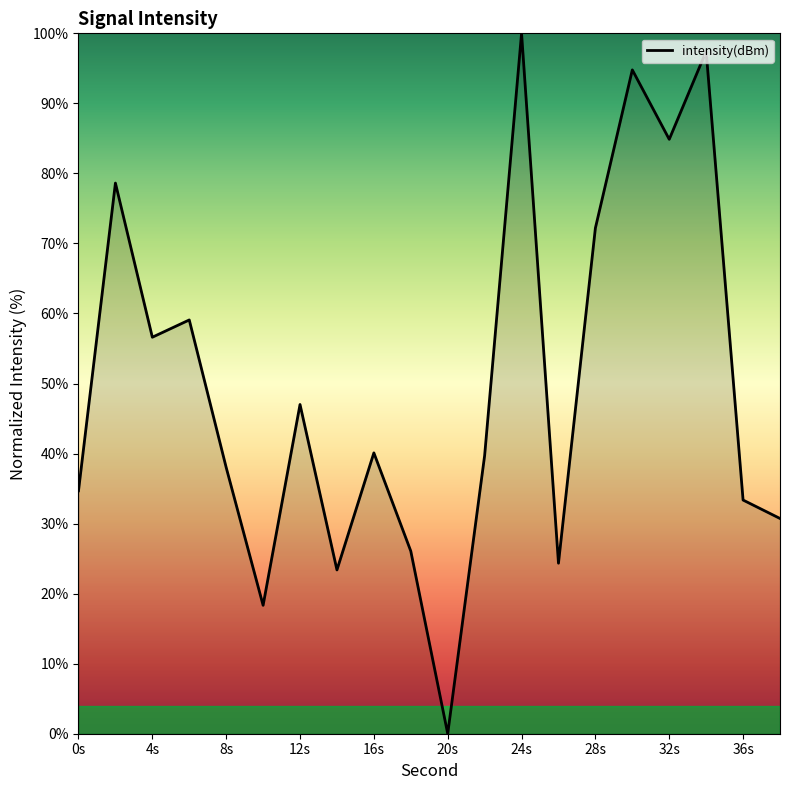

What is the greatest value displayed?

100.0